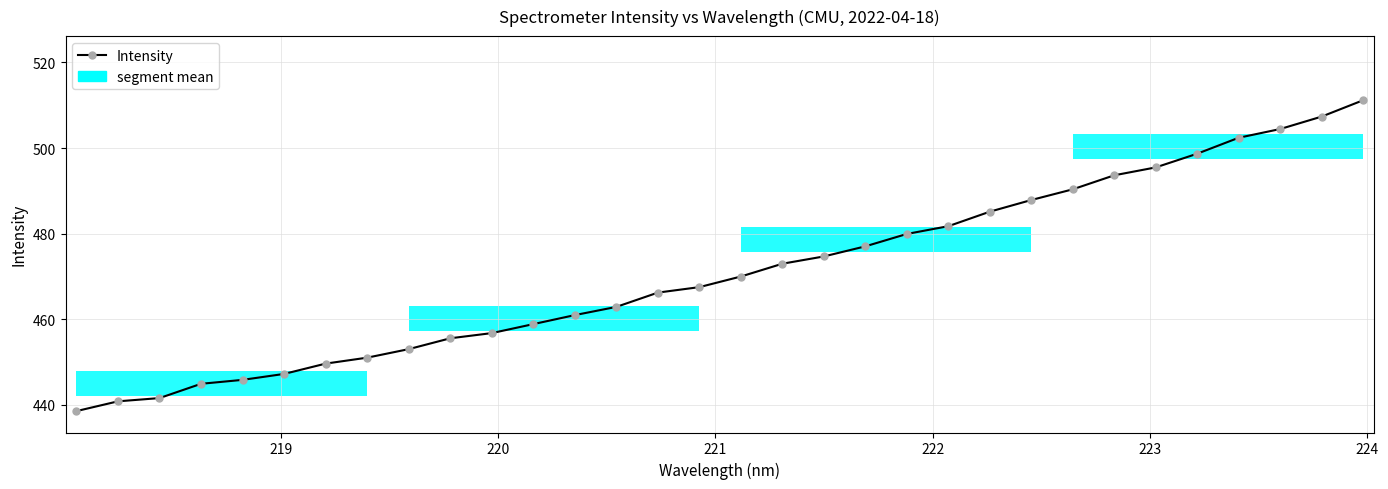

What is the value of the 32nd point from the left?

511.2